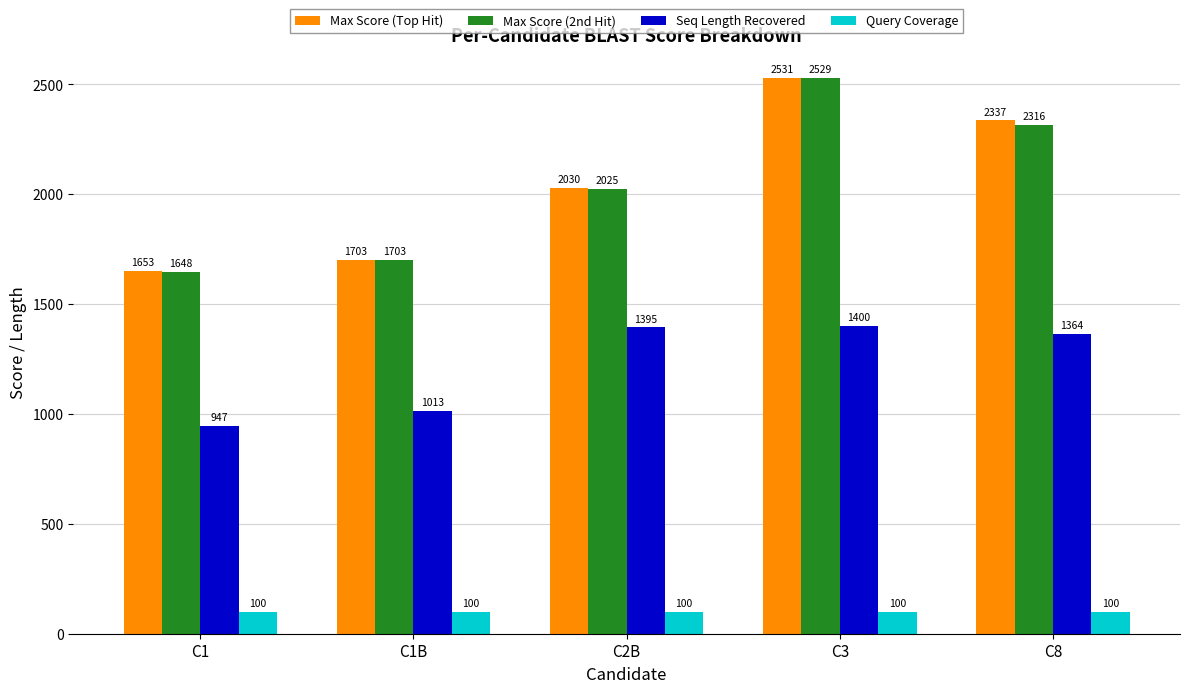

Reading right to left, transcribe all the data shown in this chart.

Max Score (Top Hit): C8=2337	C3=2531	C2B=2030	C1B=1703	C1=1653
Max Score (2nd Hit): C8=2316	C3=2529	C2B=2025	C1B=1703	C1=1648
Seq Length Recovered: C8=1364	C3=1400	C2B=1395	C1B=1013	C1=947
Query Coverage: C8=100	C3=100	C2B=100	C1B=100	C1=100